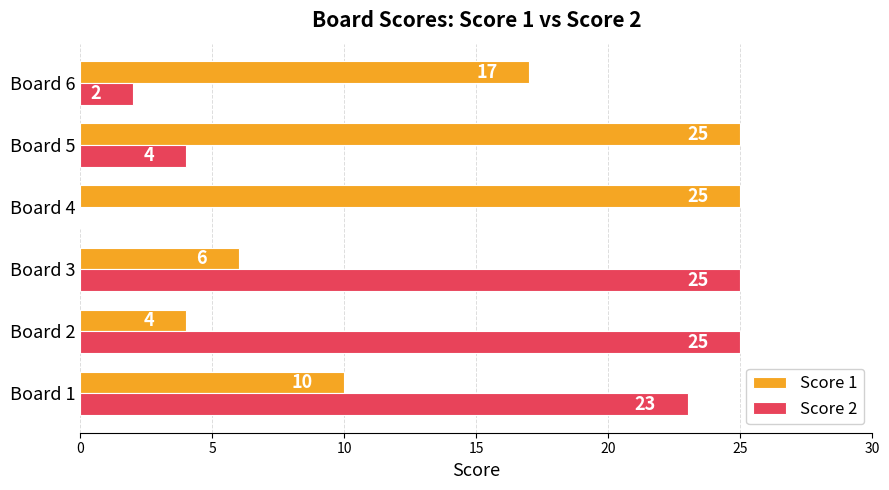

What is the maximum value for Score 1?

25